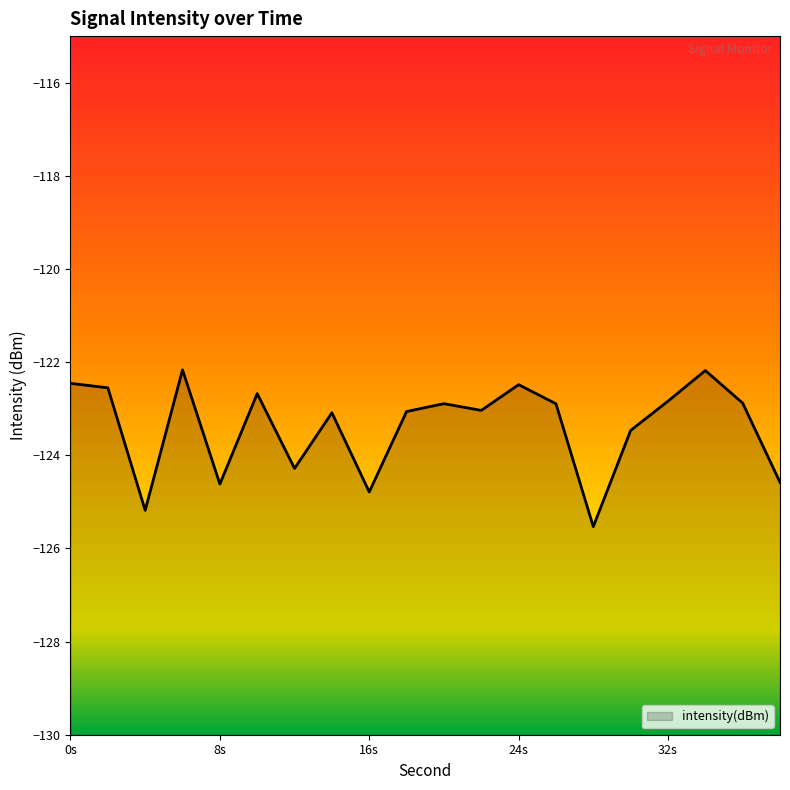

What is the sum of all values?

-2467.6